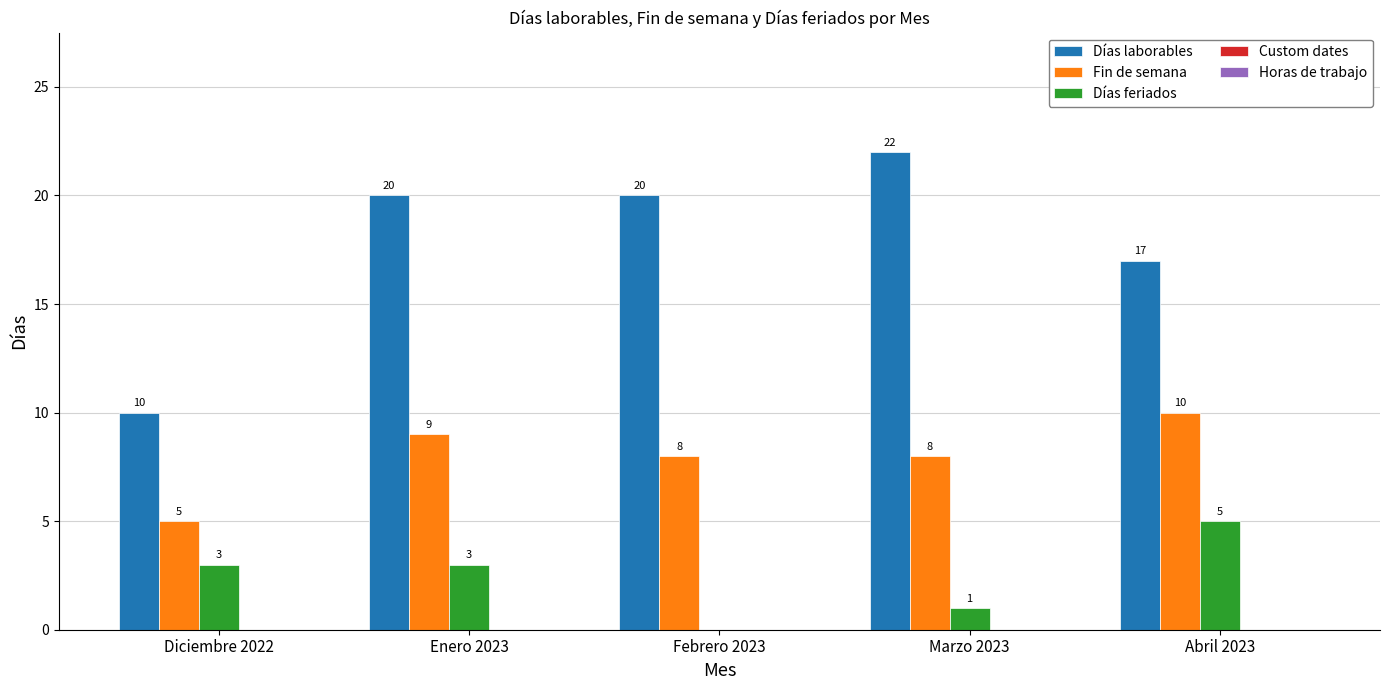

Which series changed the most between Febrero 2023 and Abril 2023?

Días feriados